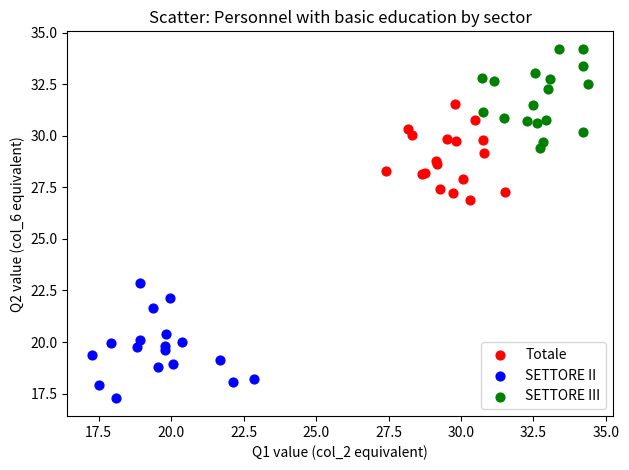

What are all the series names shown in the legend?

Totale, SETTORE II, SETTORE III